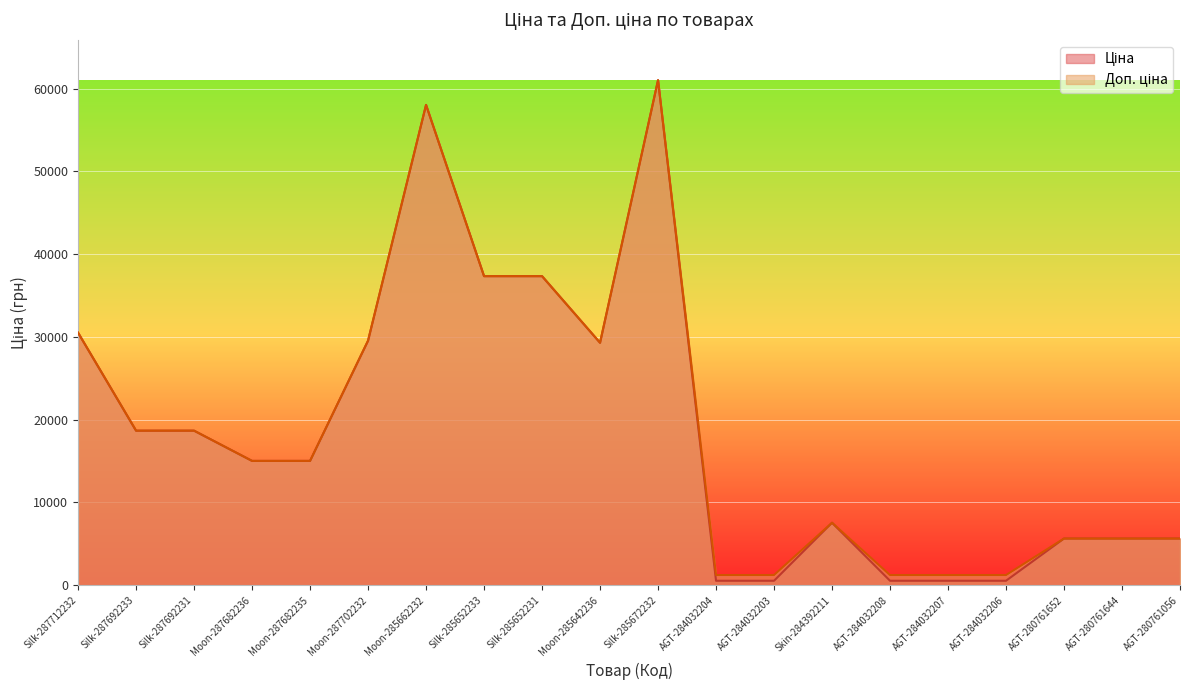

The Доп. ціна series shows 2288.9 at AGT-280761056. True or false?

False